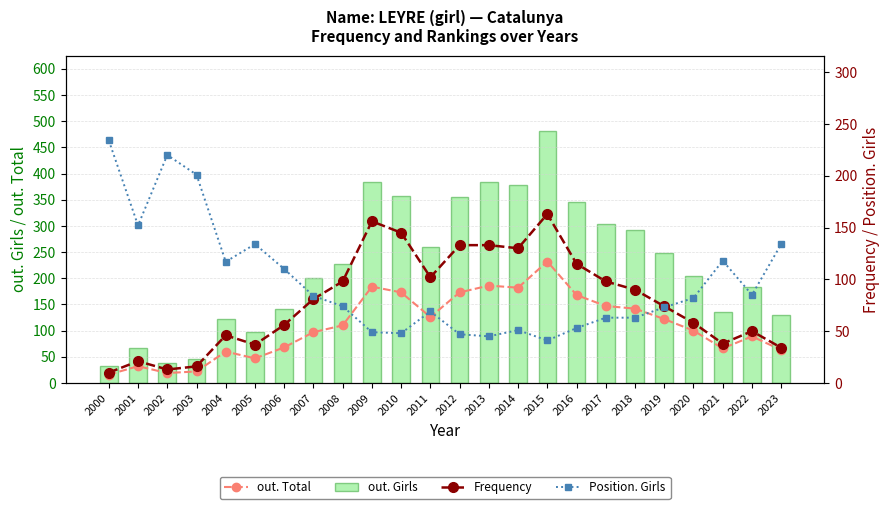

How many data points in Frequency are less than 81?

12